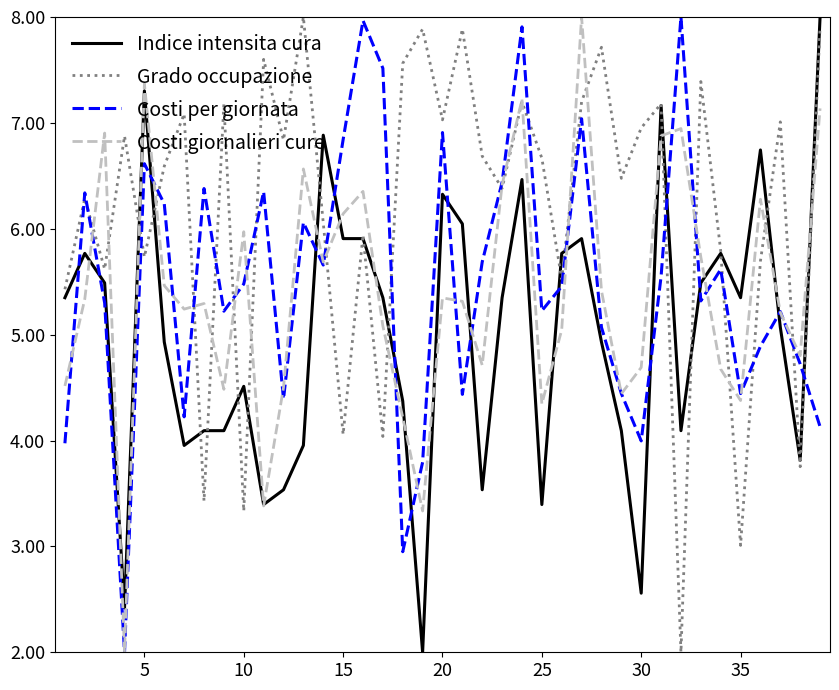

Which series has the largest total across all categories?

Grado occupazione